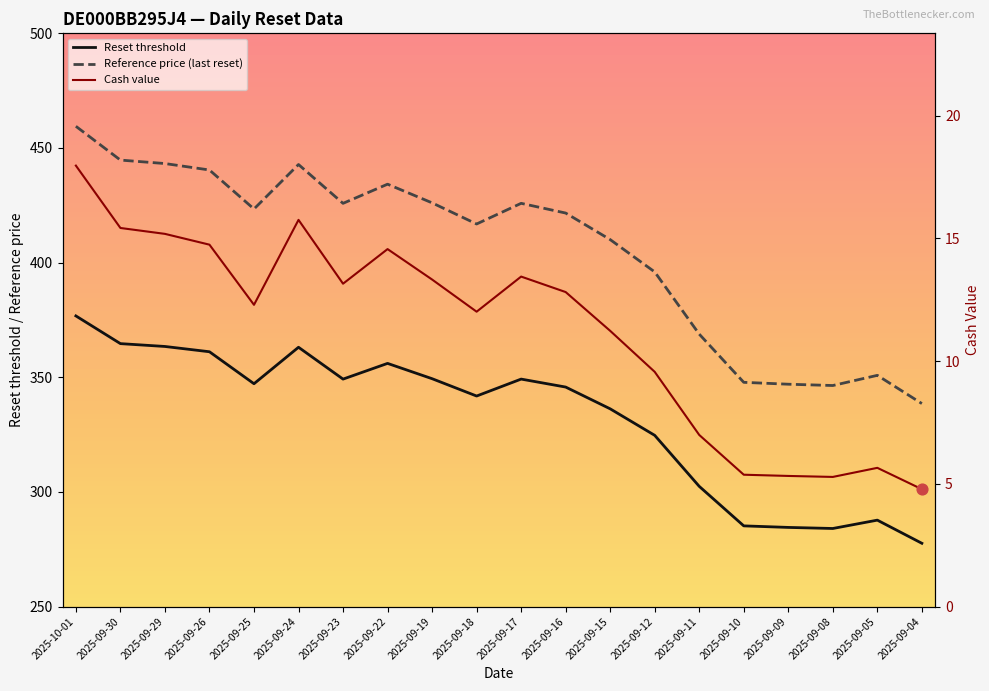

What are all the series names shown in the legend?

Reset threshold, Reference price (last reset), Cash value